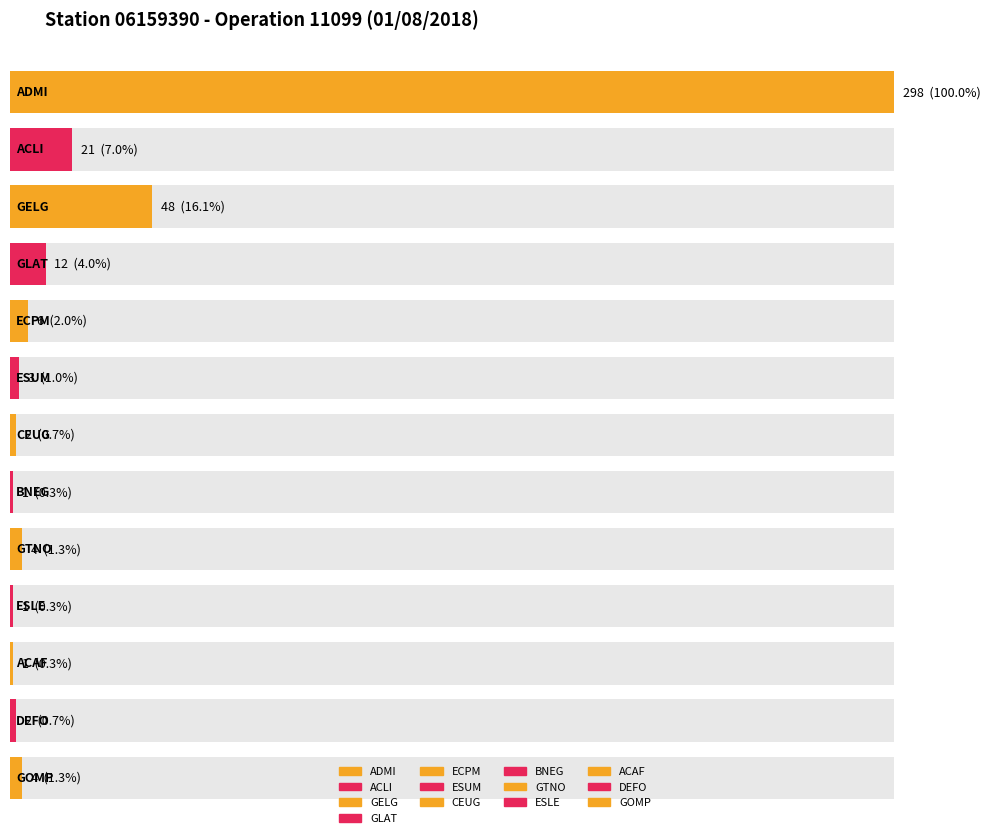

Approximately how many times larger is the value at GELG compared to ESUM?

16.0